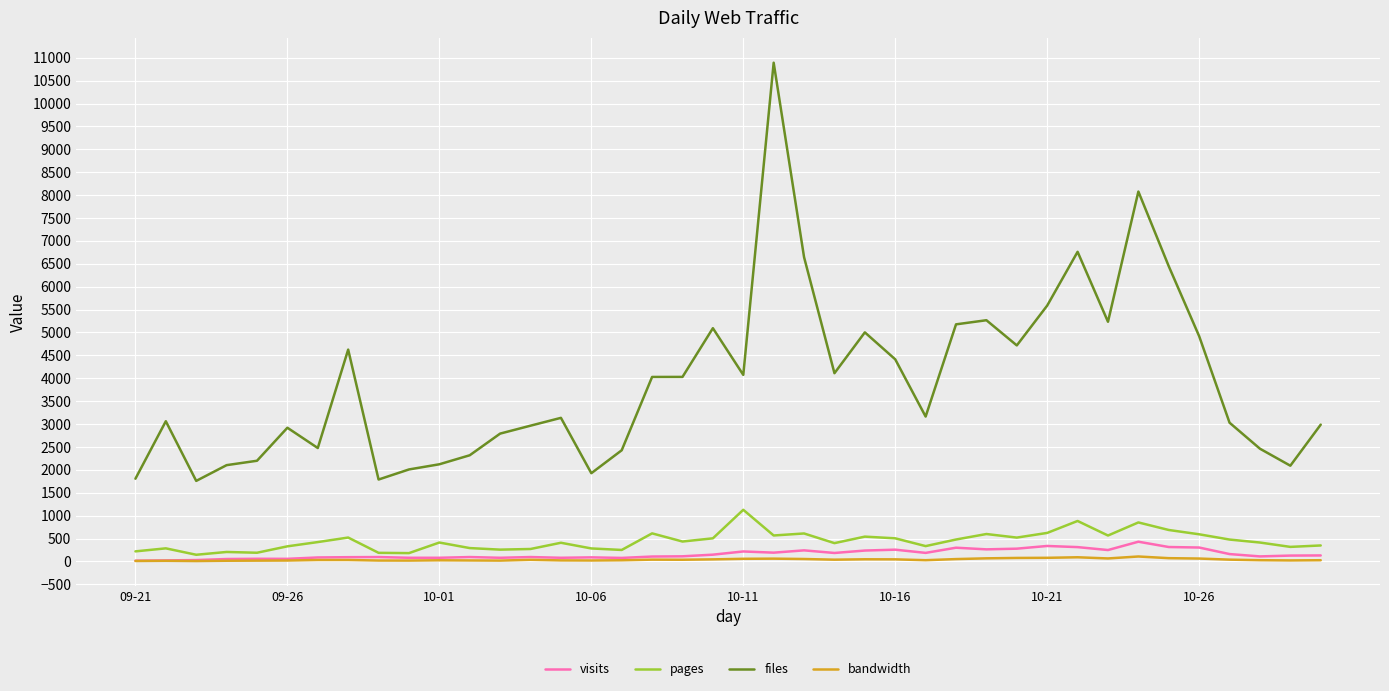

What is the difference between the maximum and minimum values in the visits series?

414.0